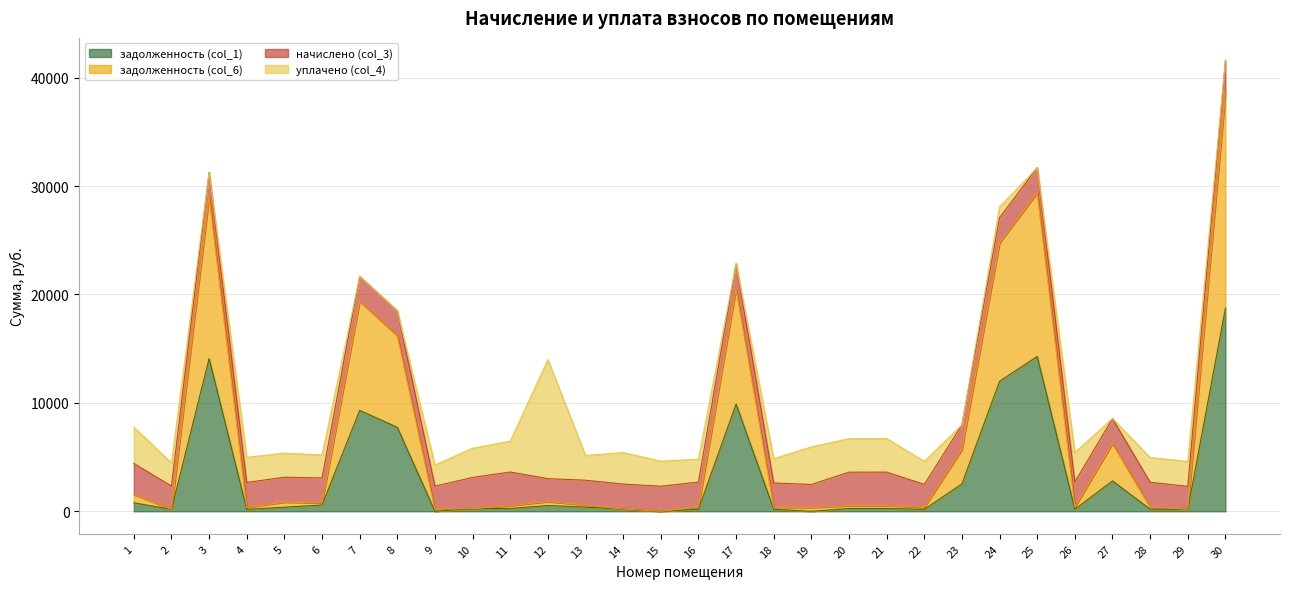

Which series has the largest range (max minus min)?

задолженность (col_6)